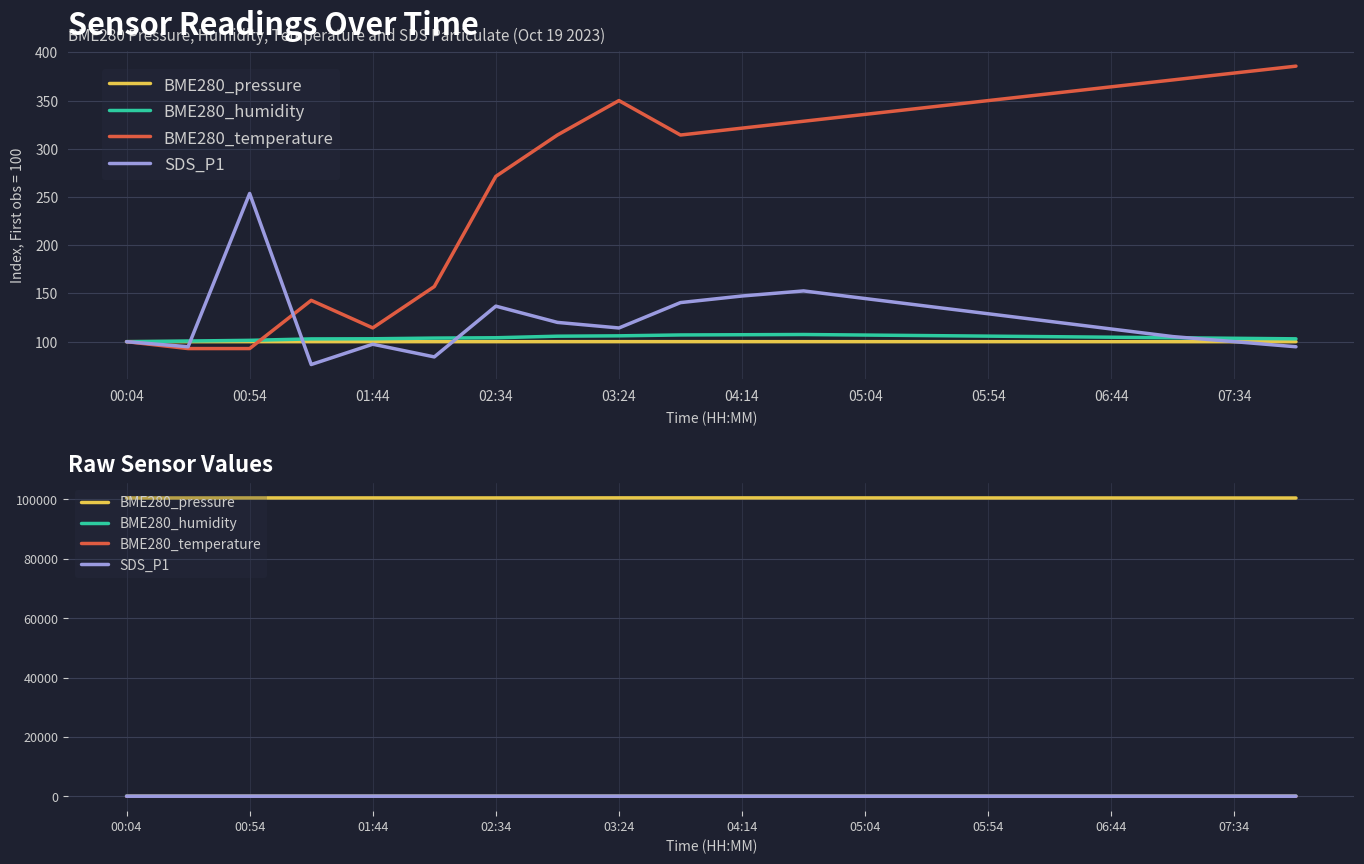

At which label is BME280_temperature closest to 0?

00:54